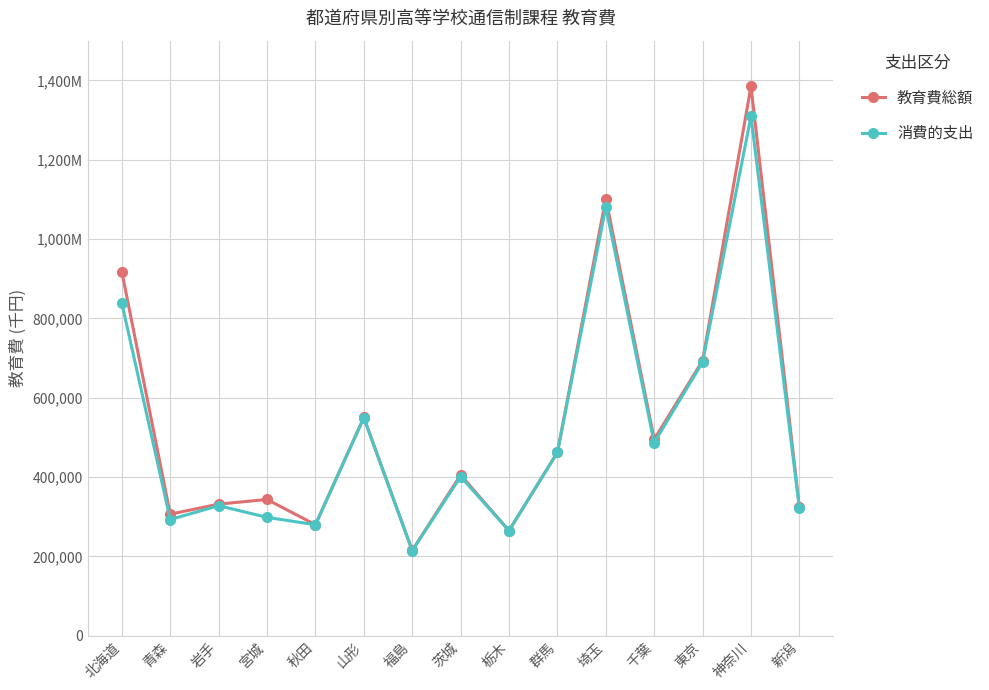

Reading left to right, what are all the values shown in this chart?

教育費総額: 北海道=917544	青森=306585	岩手=331882	宮城=343629	秋田=279967	山形=550293	福島=215083	茨城=405484	栃木=265027	群馬=462354	埼玉=1102140	千葉=495366	東京=693393	神奈川=1384736	新潟=325027
消費的支出: 北海道=838453	青森=293089	岩手=327979	宮城=298539	秋田=279967	山形=549326	福島=214638	茨城=401168	栃木=265027	群馬=462212	埼玉=1080761	千葉=486891	東京=689652	神奈川=1309202	新潟=321708